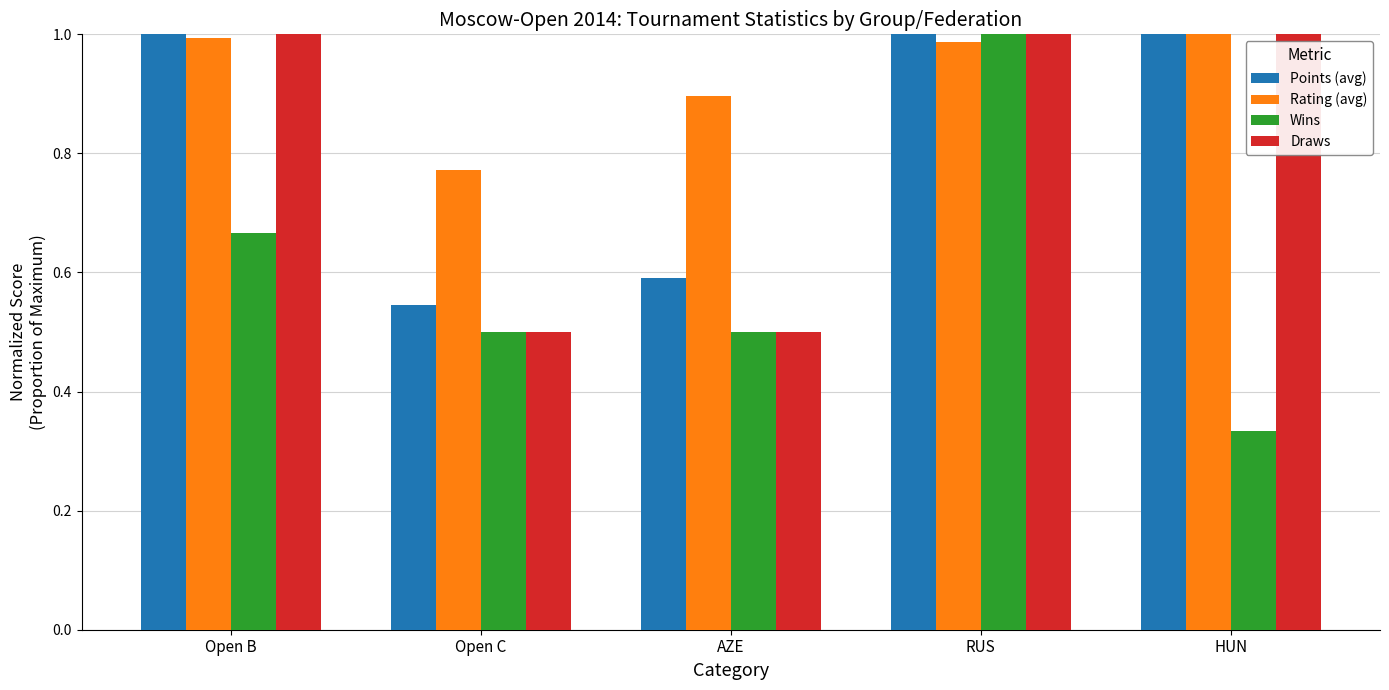

The Draws series shows 0.5 at Open C. True or false?

True